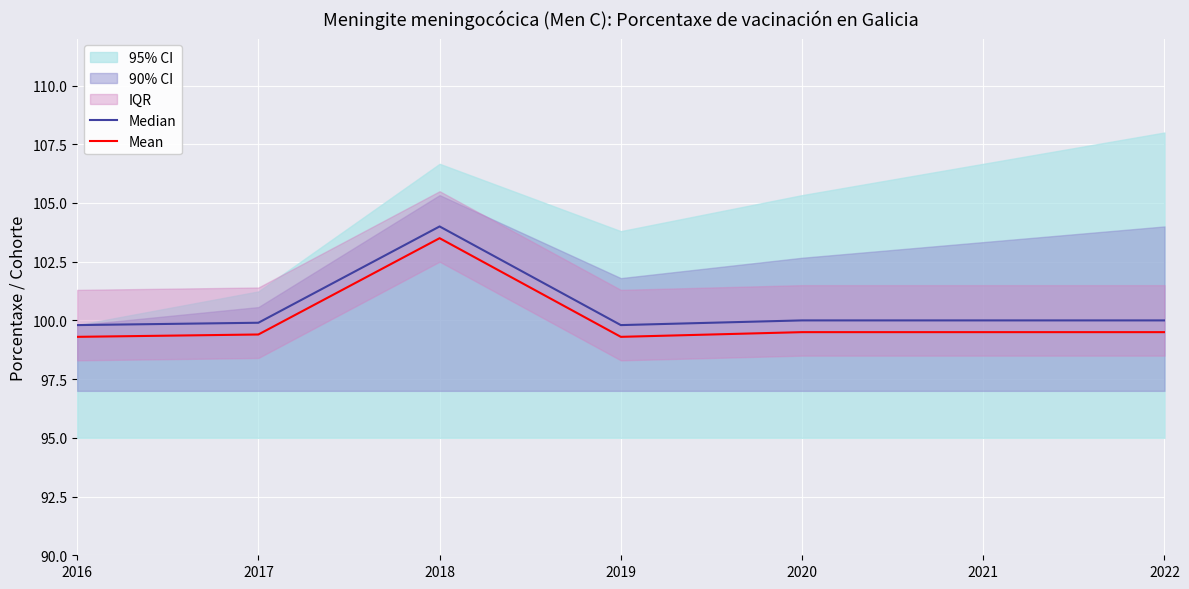

Which series has the widest spread of values?

Median